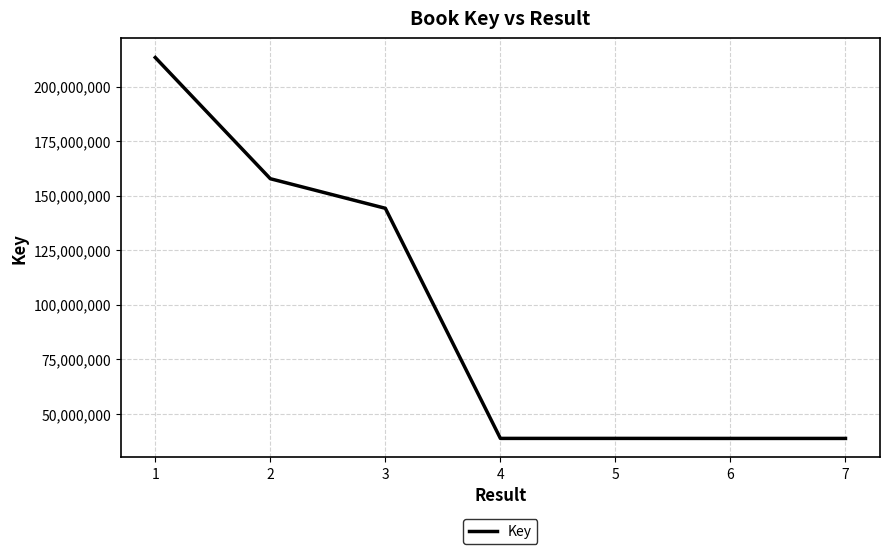

Does the chart have visible grid lines?

Yes